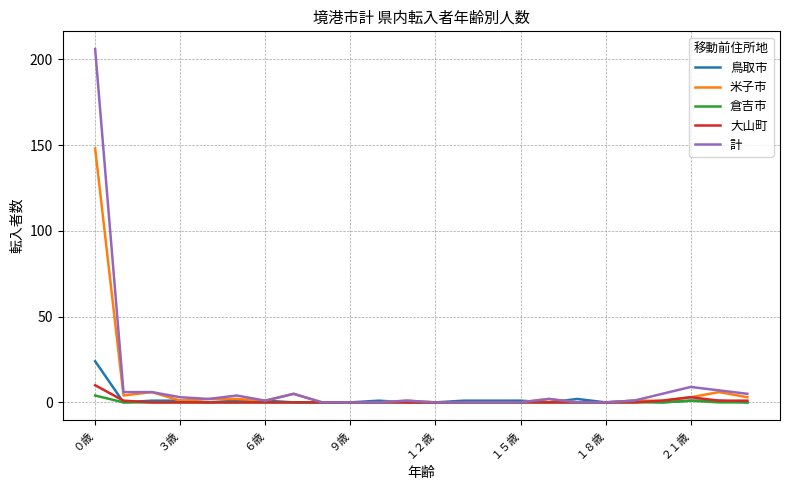

What is the highest value of the 米子市 series?

148